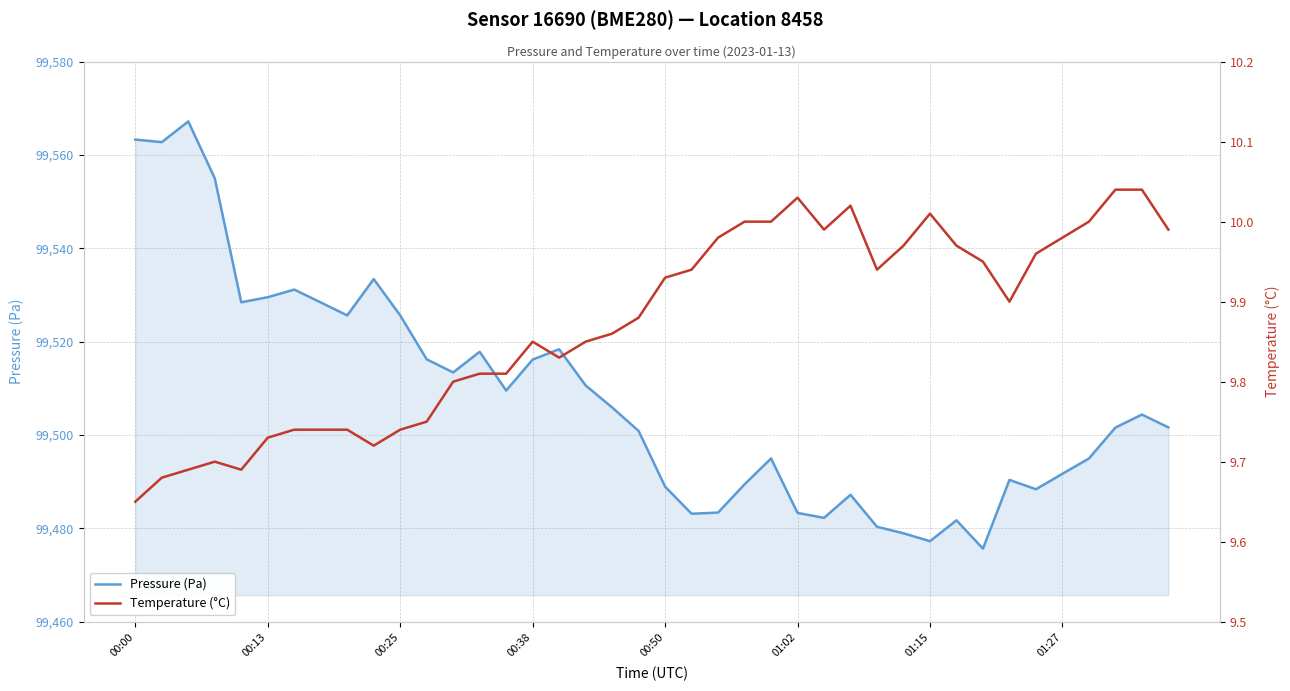

Which has a higher value, 24 or 01:02?

01:02